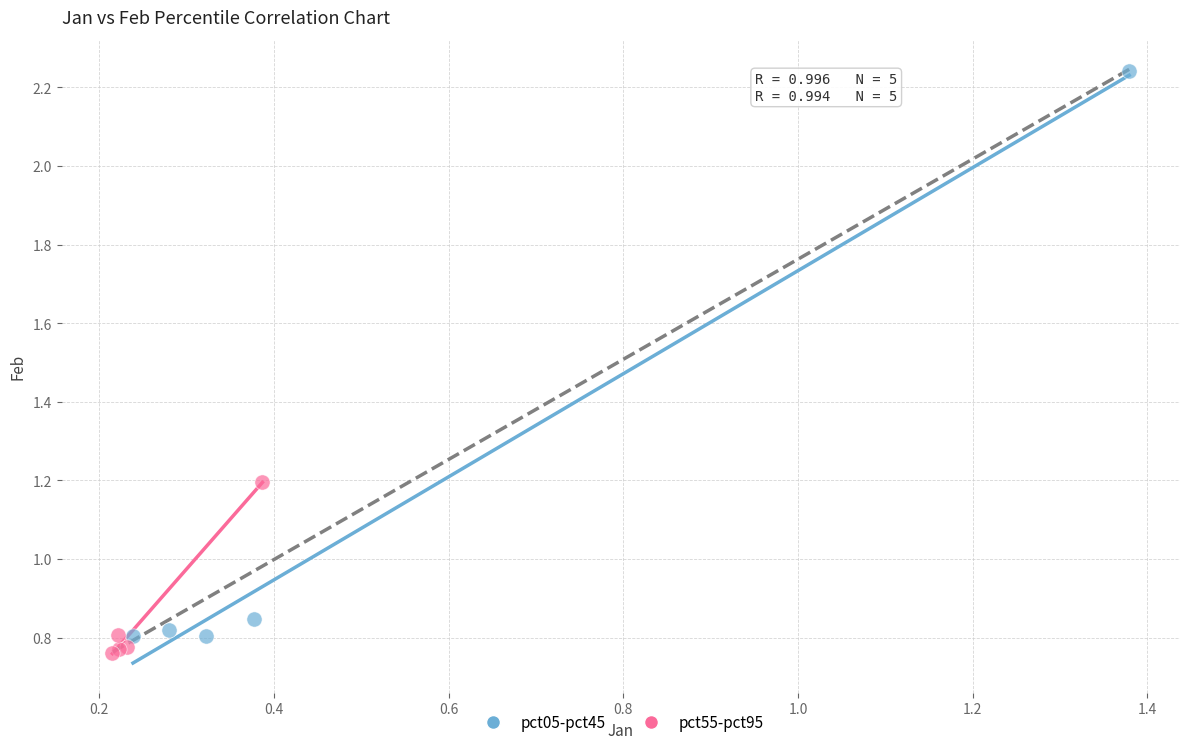

Which series contains the lowest Y value?

pct55-pct95